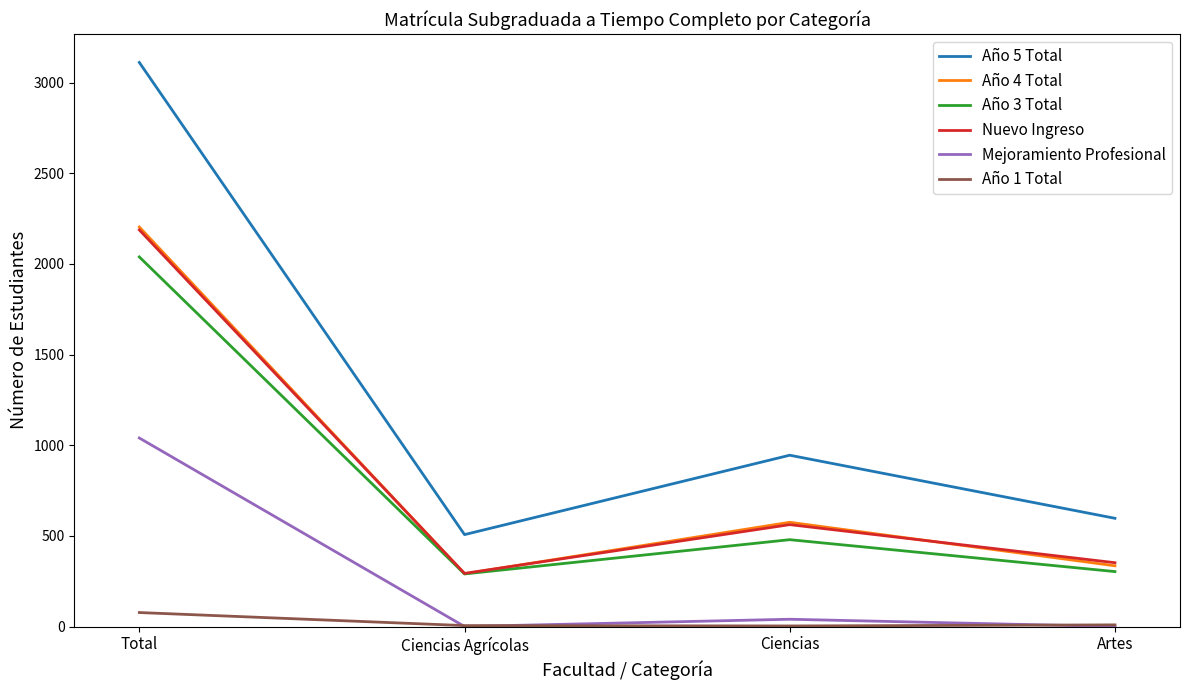

How many values in the Año 4 Total series are below 575?

2